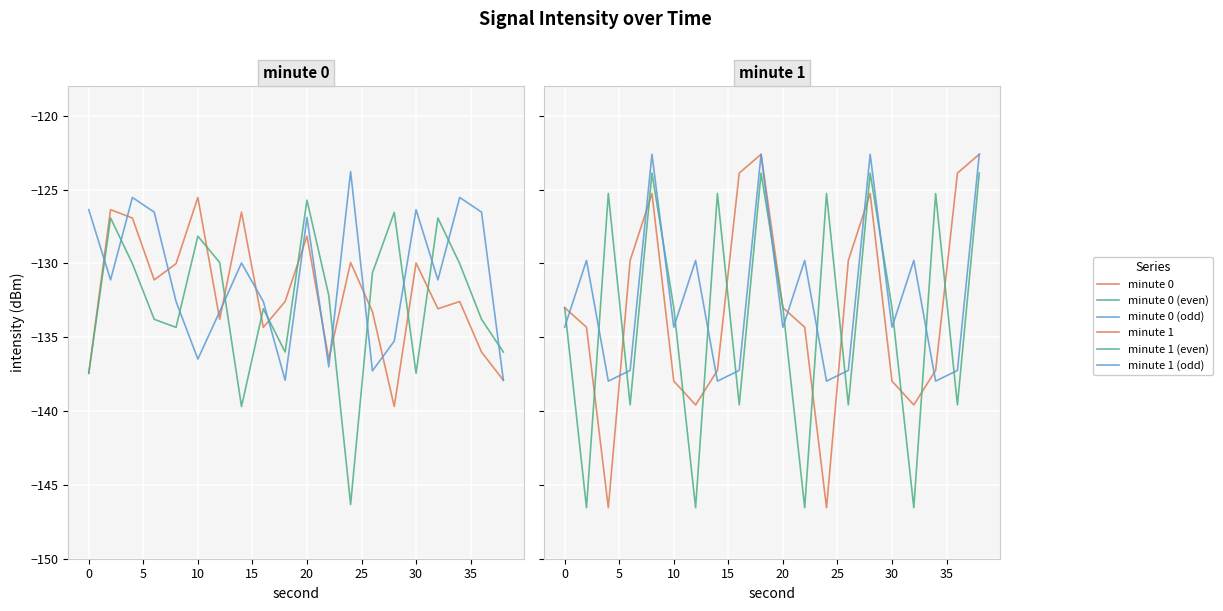

Reading left to right, transcribe all the data shown in this chart.

minute 0: -137.4	-126.4	-126.9	-131.1	-130.0	-125.5	-133.8	-126.5	-134.3	-132.6	-128.1	-136.5	-129.9	-133.3	-139.7	-130.0	-133.1	-132.6	-136.0	-137.9
minute 0 (even): -137.4	-126.9	-130.0	-133.8	-134.3	-128.1	-129.9	-139.7	-133.1	-136.0	-125.7	-132.2	-146.3	-130.6	-126.5	-137.4	-126.9	-130.0	-133.8	-136.0
minute 0 (odd): -126.4	-131.1	-125.5	-126.5	-132.6	-136.5	-133.3	-130.0	-132.6	-137.9	-126.9	-137.0	-123.8	-137.3	-135.3	-126.4	-131.1	-125.5	-126.5	-137.9
minute 1: -133.0	-134.3	-146.5	-129.8	-125.3	-138.0	-139.6	-137.2	-123.9	-122.6	-133.0	-134.3	-146.5	-129.8	-125.3	-138.0	-139.6	-137.2	-123.9	-122.6
minute 1 (even): -133.0	-146.5	-125.3	-139.6	-123.9	-133.0	-146.5	-125.3	-139.6	-123.9	-133.0	-146.5	-125.3	-139.6	-123.9	-133.0	-146.5	-125.3	-139.6	-123.9
minute 1 (odd): -134.3	-129.8	-138.0	-137.2	-122.6	-134.3	-129.8	-138.0	-137.2	-122.6	-134.3	-129.8	-138.0	-137.2	-122.6	-134.3	-129.8	-138.0	-137.2	-122.6